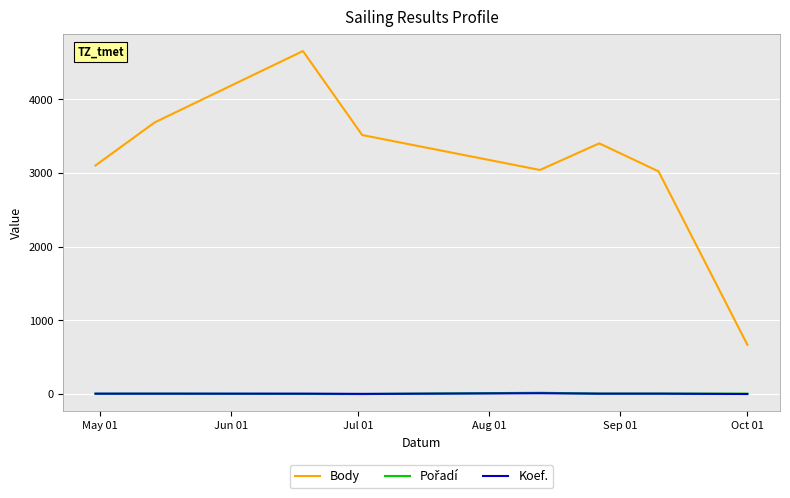

Which series has the largest total across all categories?

Body